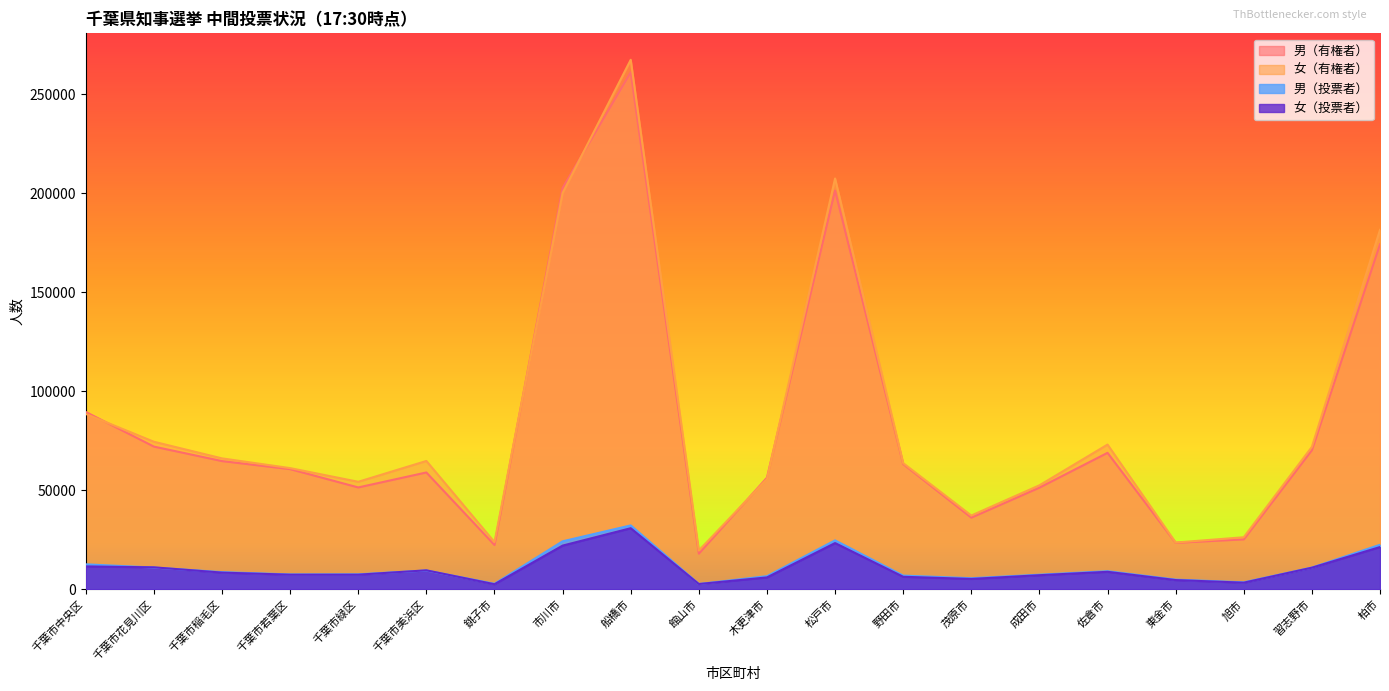

What is the total value across all series at 千葉市若葉区?

136878